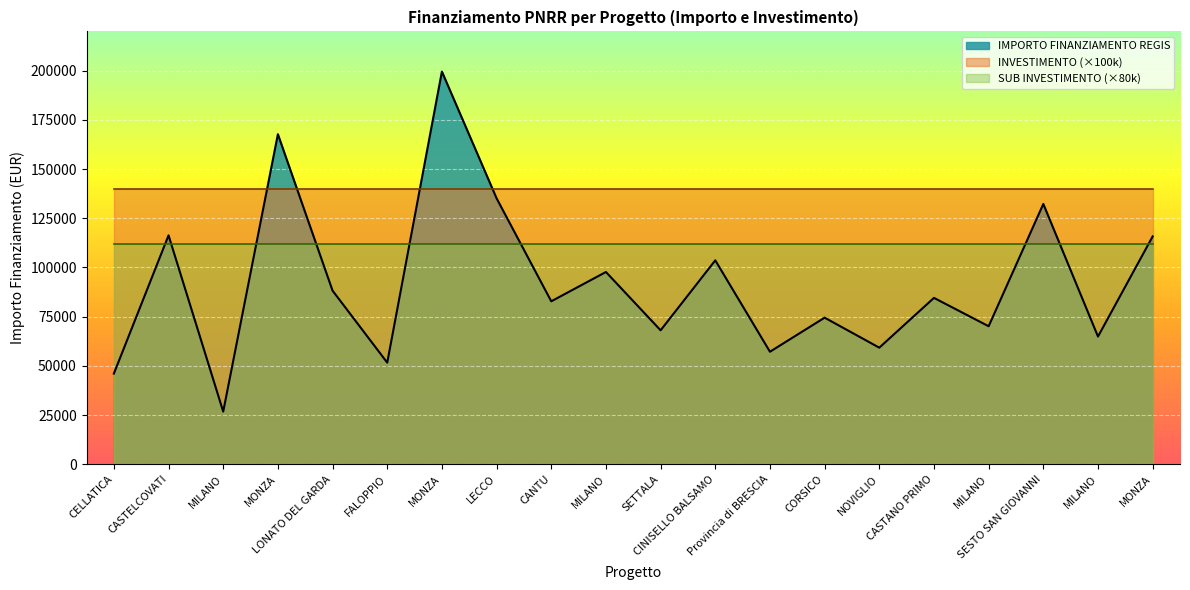

How many distinct data groups are displayed?

3